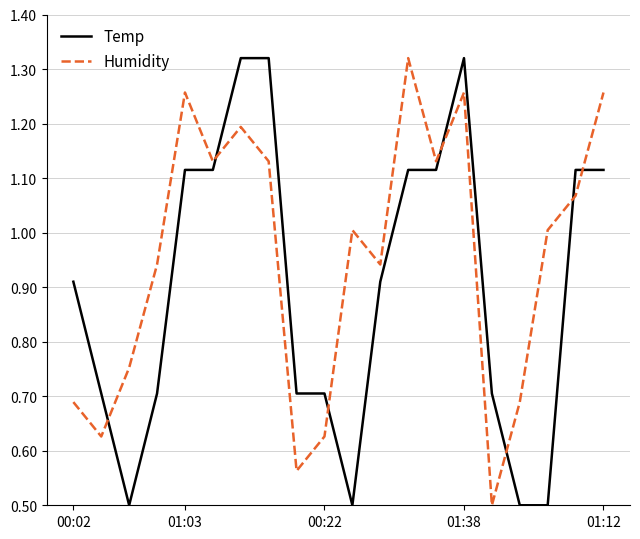

Count the Temp values in the range 0 to 1.

11